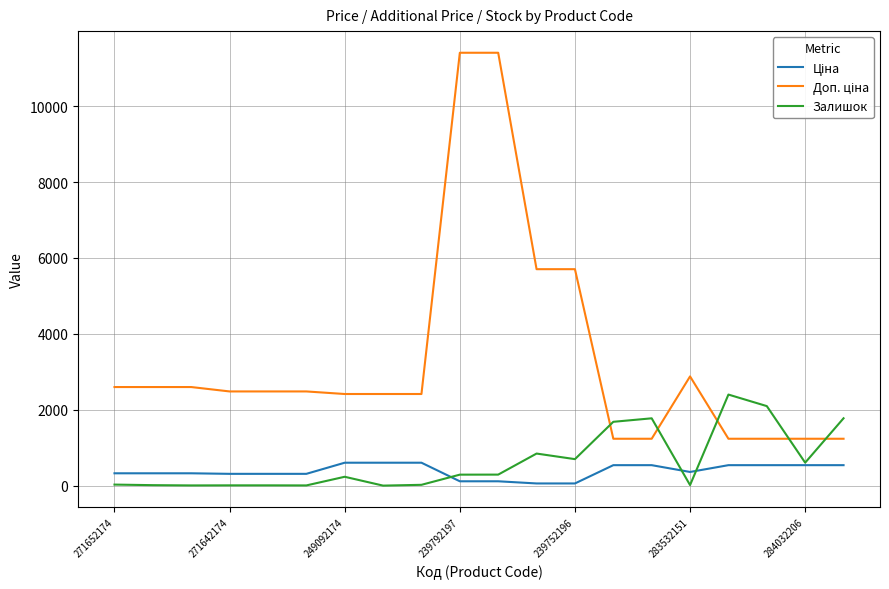

How many lines are shown in the chart?

3